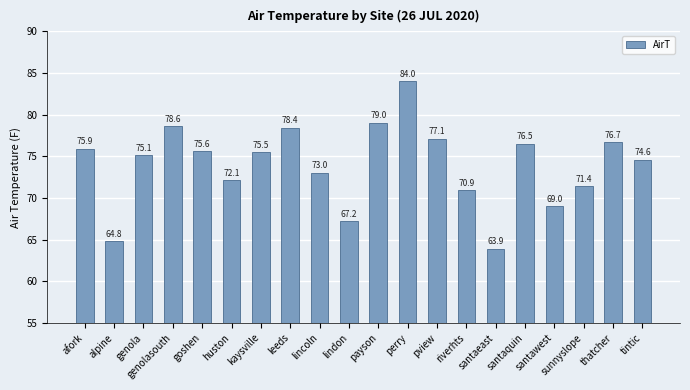

True or false: the data shows 33.9 at genola.

False